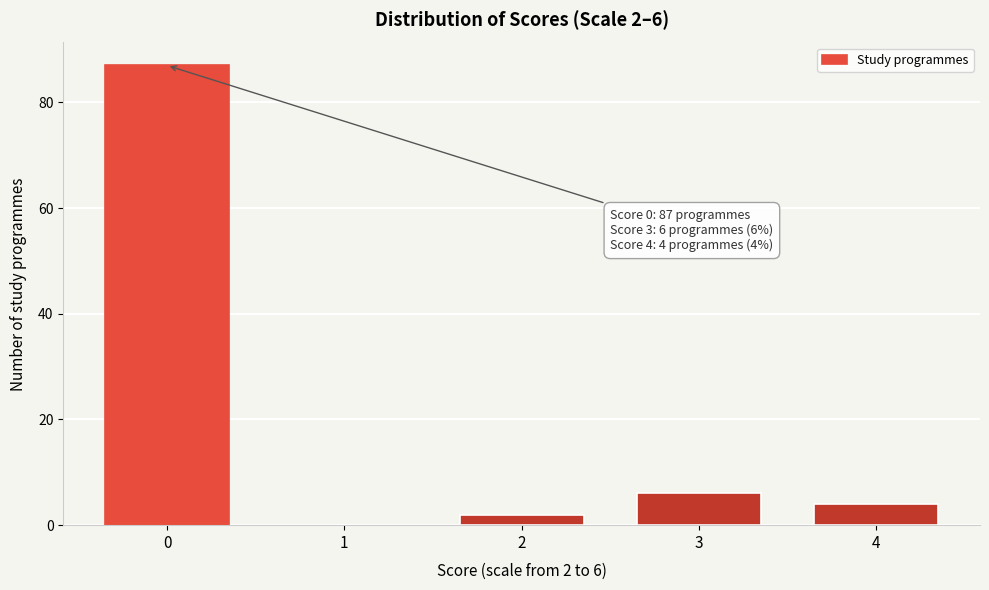

Reading left to right, extract all data points from this chart.

0=87	1=0	2=2	3=6	4=4